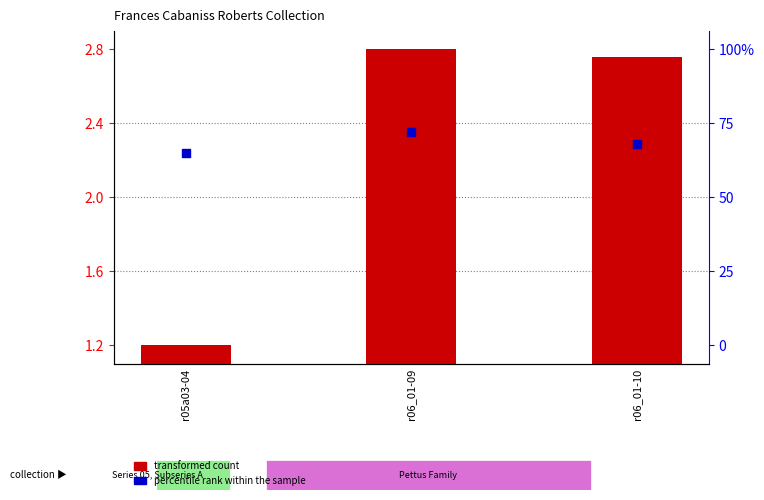

Which series has the widest spread of Y values?

transformed count